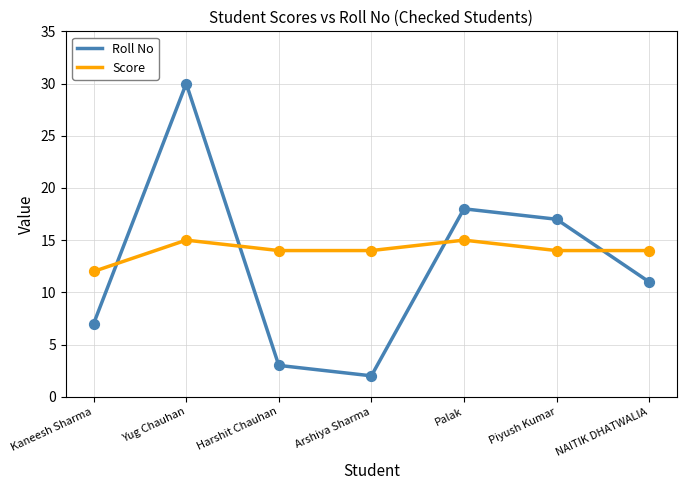

At which category is the sum across all series the highest?

Yug Chauhan